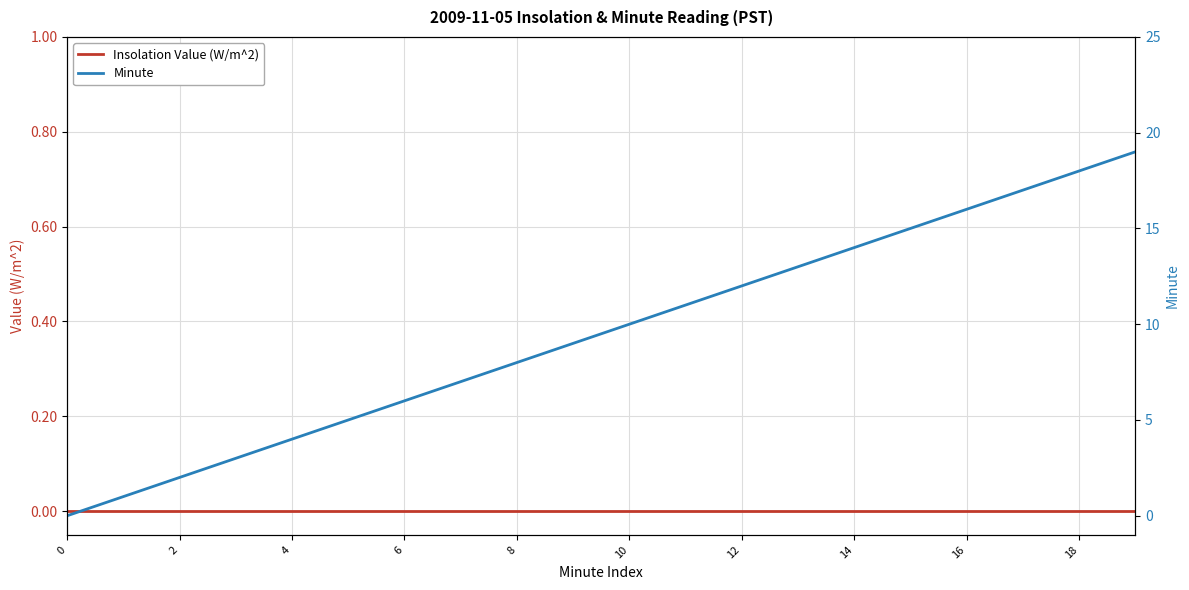

How many data points in Minute are above 10?

9